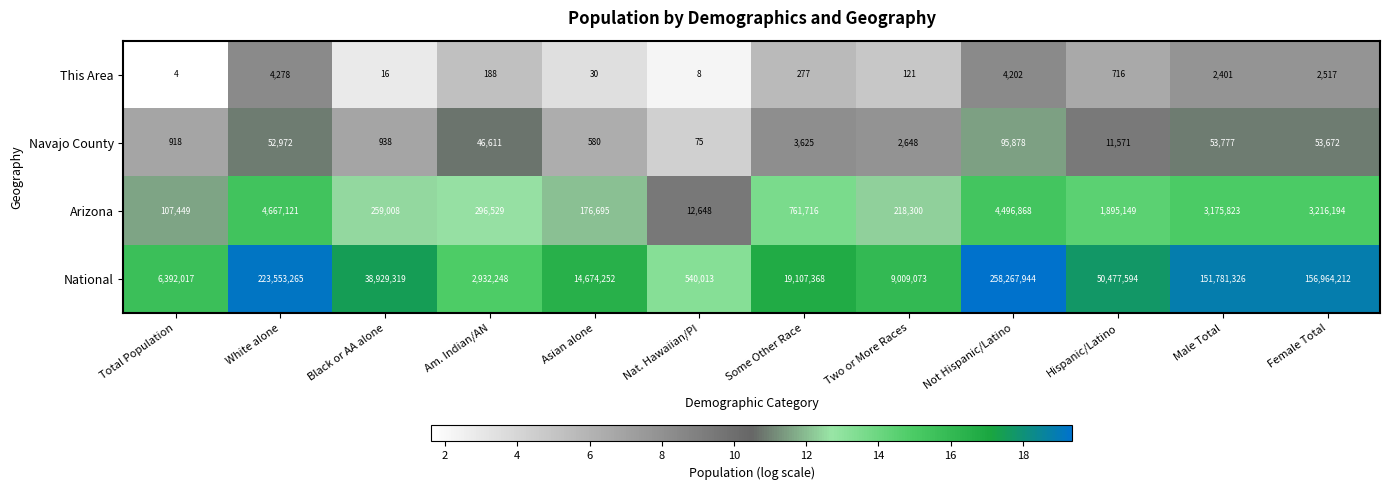

Where does the This Area series first go above 277?

White alone